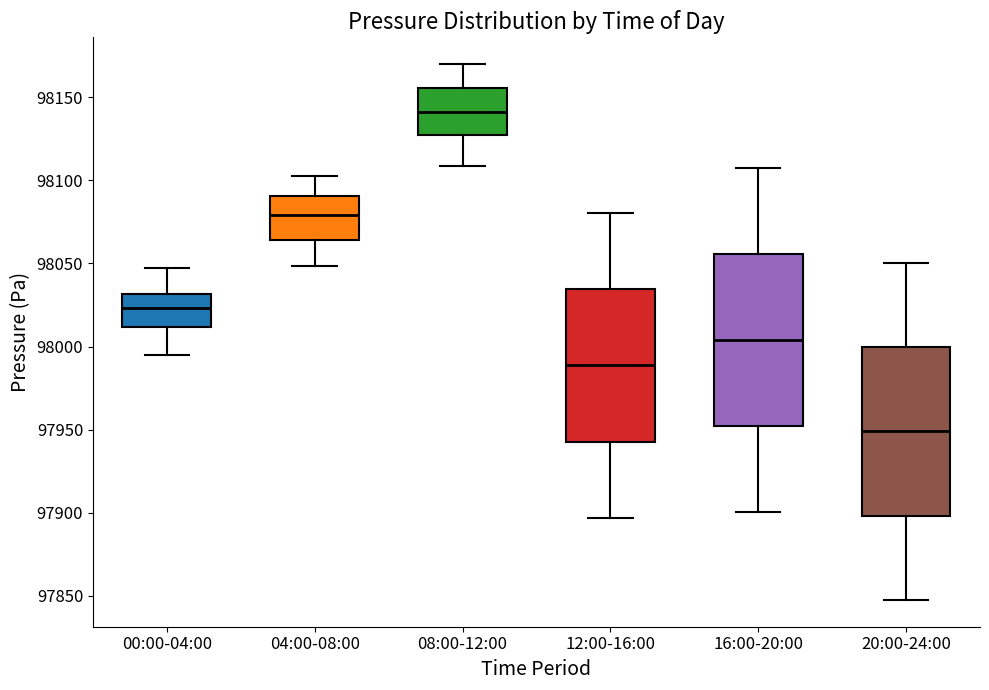

Reading left to right, transcribe this box plot: for each box, give where its median line is, the range the box spans, and where its two whiskers end, as read against the y-axis. The values are not printed on the chart, so give them approximately, as read against the axis.

00:00-04:00: median 98025, box 98010 to 98030, whiskers 97995 to 98045
04:00-08:00: median 98080, box 98065 to 98090, whiskers 98050 to 98105
08:00-12:00: median 98140, box 98125 to 98155, whiskers 98110 to 98170
12:00-16:00: median 97990, box 97945 to 98035, whiskers 97895 to 98080
16:00-20:00: median 98005, box 97950 to 98055, whiskers 97900 to 98105
20:00-24:00: median 97950, box 97900 to 98000, whiskers 97850 to 98050